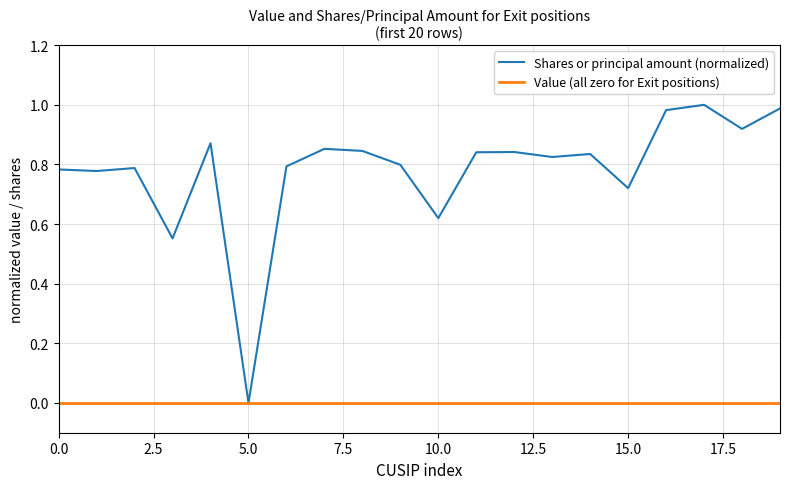

Which series has the largest range (max minus min)?

Shares or principal amount (normalized)